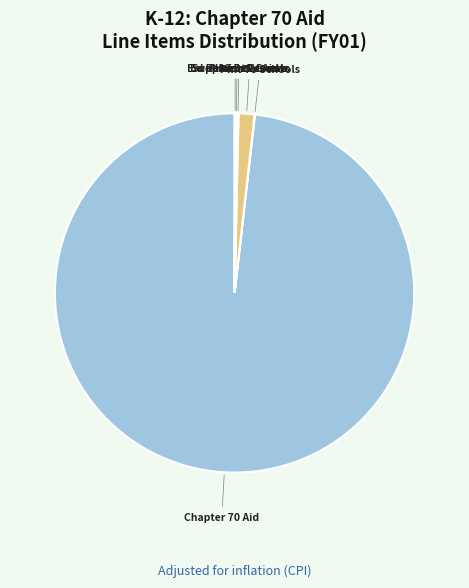

Does any single category account for the majority?

Yes